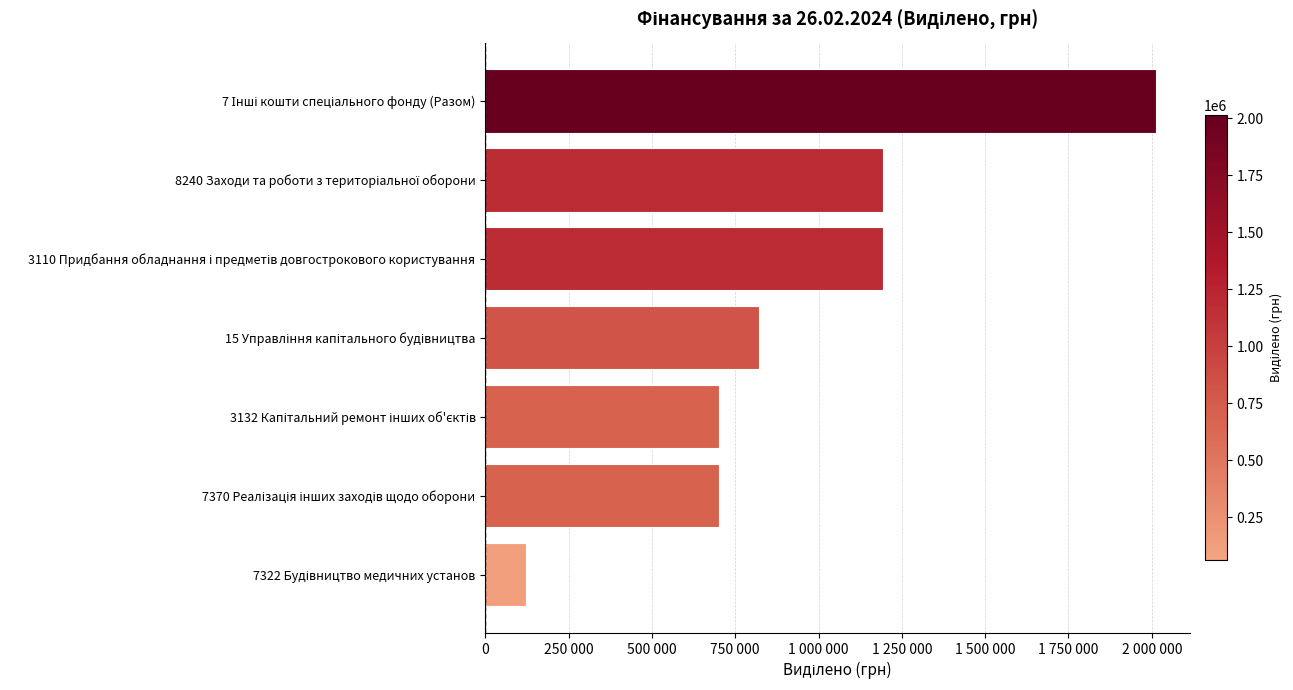

What is the difference between the maximum and minimum values?

1892500